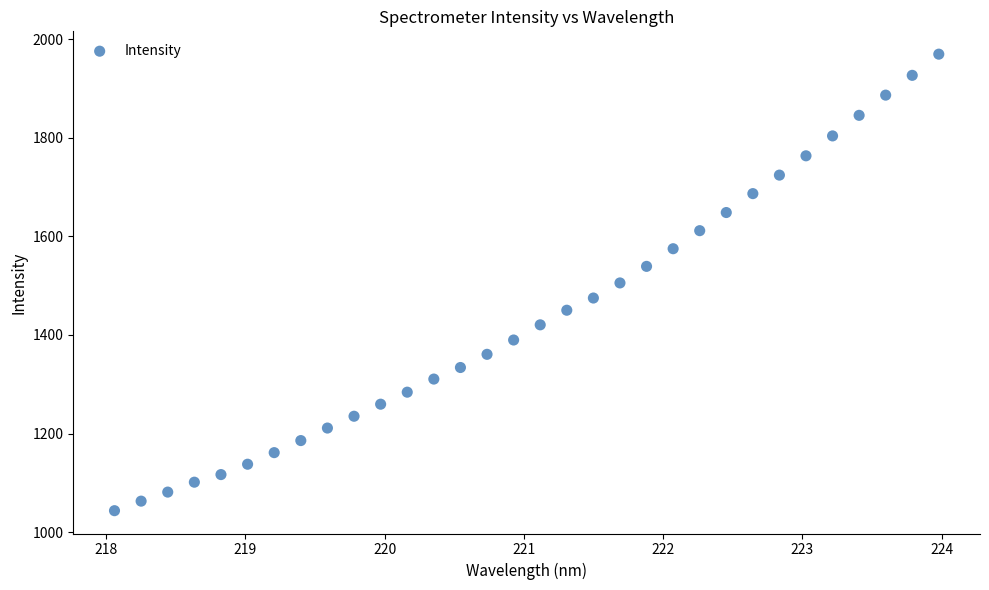

What is the range of Y values (max minus min)?

926.1